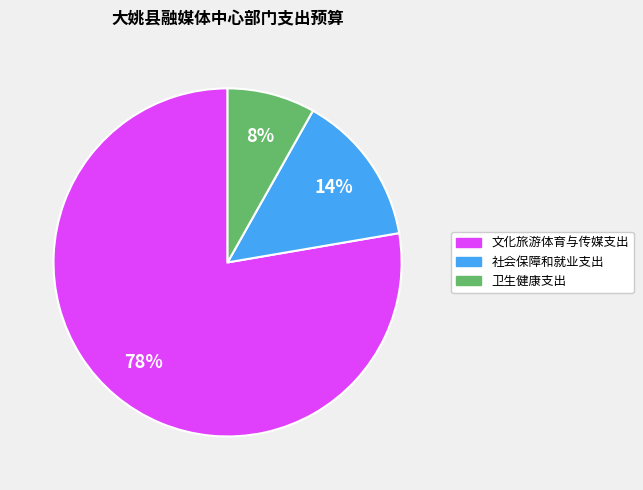

Which slice is the largest?

文化旅游体育与传媒支出